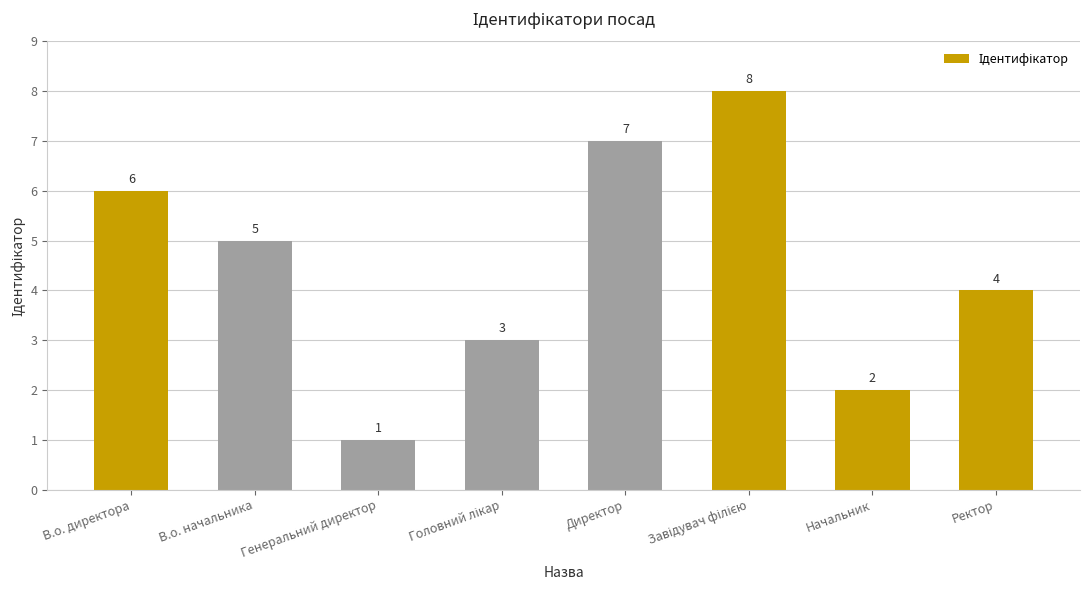

Approximately how many times larger is the value at Начальник compared to Генеральний директор?

2.0